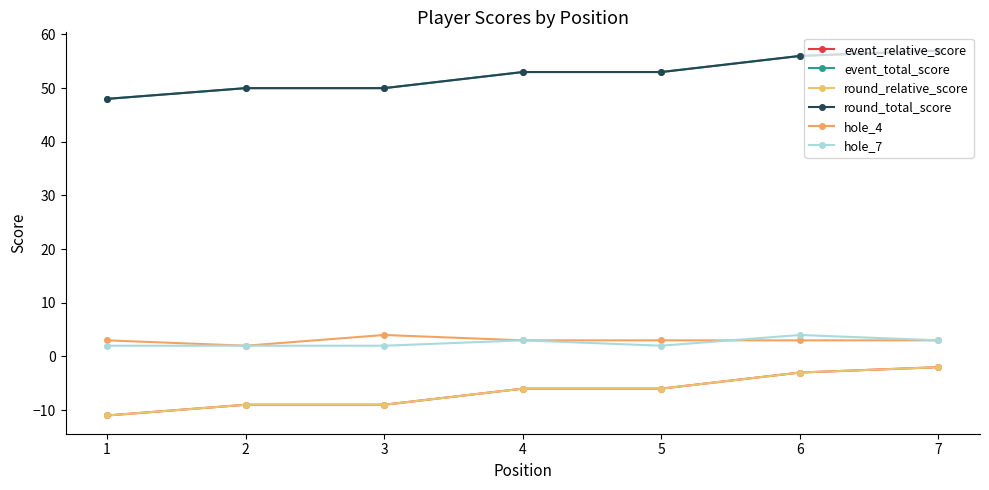

True or false: event_total_score has a value of 57 at 7.

True